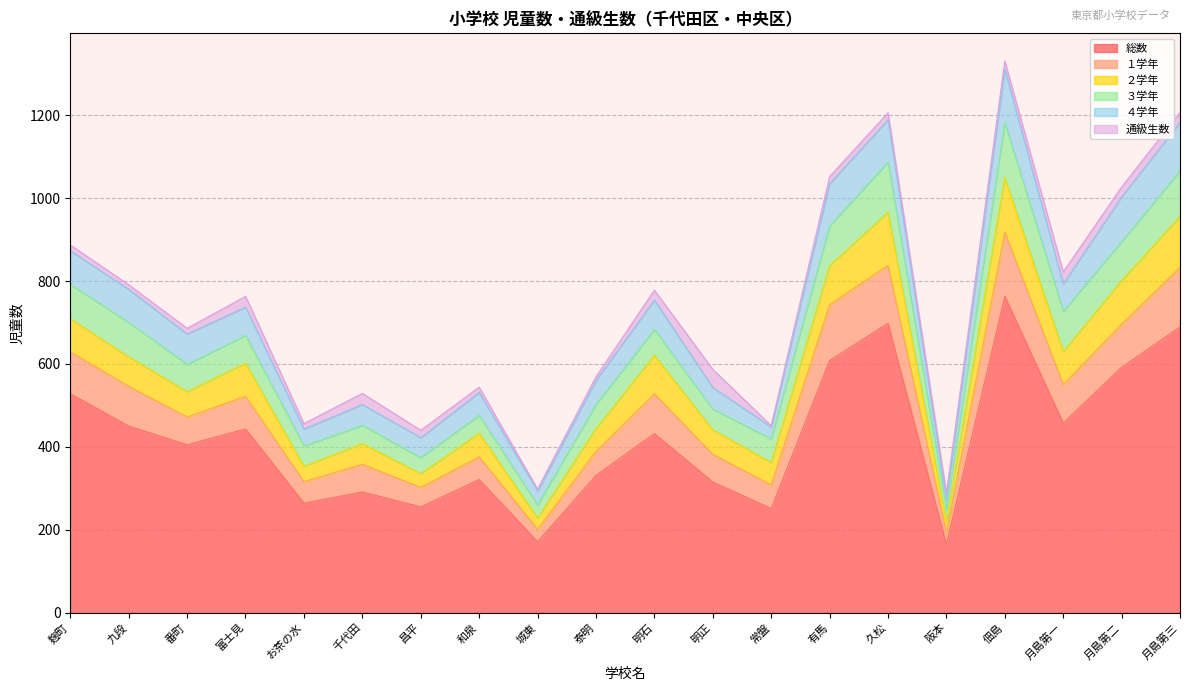

Reading right to left, extract all data points from this chart.

総数: 月島第三=689	月島第二=592	月島第一=457	佃島=763	阪本=164	久松=698	有馬=608	常盤=251	明正=315	明石=432	泰明=331	城東=171	和泉=321	昌平=255	千代田=291	お茶の水=264	富士見=443	番町=405	九段=450	麹町=528
１学年: 月島第三=144	月島第二=104	月島第一=93	佃島=155	阪本=29	久松=140	有馬=135	常盤=57	明正=67	明石=96	泰明=58	城東=30	和泉=55	昌平=47	千代田=67	お茶の水=52	富士見=79	番町=67	九段=96	麹町=101
２学年: 月島第三=123	月島第二=105	月島第一=80	佃島=132	阪本=26	久松=128	有馬=94	常盤=54	明正=59	明石=93	泰明=55	城東=27	和泉=57	昌平=33	千代田=50	お茶の水=37	富士見=80	番町=61	九段=71	麹町=80
３学年: 月島第三=110	月島第二=94	月島第一=97	佃島=132	阪本=29	久松=121	有馬=96	常盤=57	明正=50	明石=62	泰明=58	城東=32	和泉=43	昌平=39	千代田=44	お茶の水=49	富士見=67	番町=66	九段=83	麹町=83
４学年: 月島第三=117	月島第二=108	月島第一=66	佃島=129	阪本=26	久松=102	有馬=102	常盤=29	明正=52	明石=71	泰明=58	城東=33	和泉=55	昌平=48	千代田=50	お茶の水=41	富士見=68	番町=73	九段=80	麹町=81
通級生数: 月島第三=24	月島第二=24	月島第一=29	佃島=20	阪本=14	久松=17	有馬=17	常盤=3	明正=44	明石=24	泰明=9	城東=5	和泉=13	昌平=18	千代田=27	お茶の水=13	富士見=26	番町=14	九段=11	麹町=14